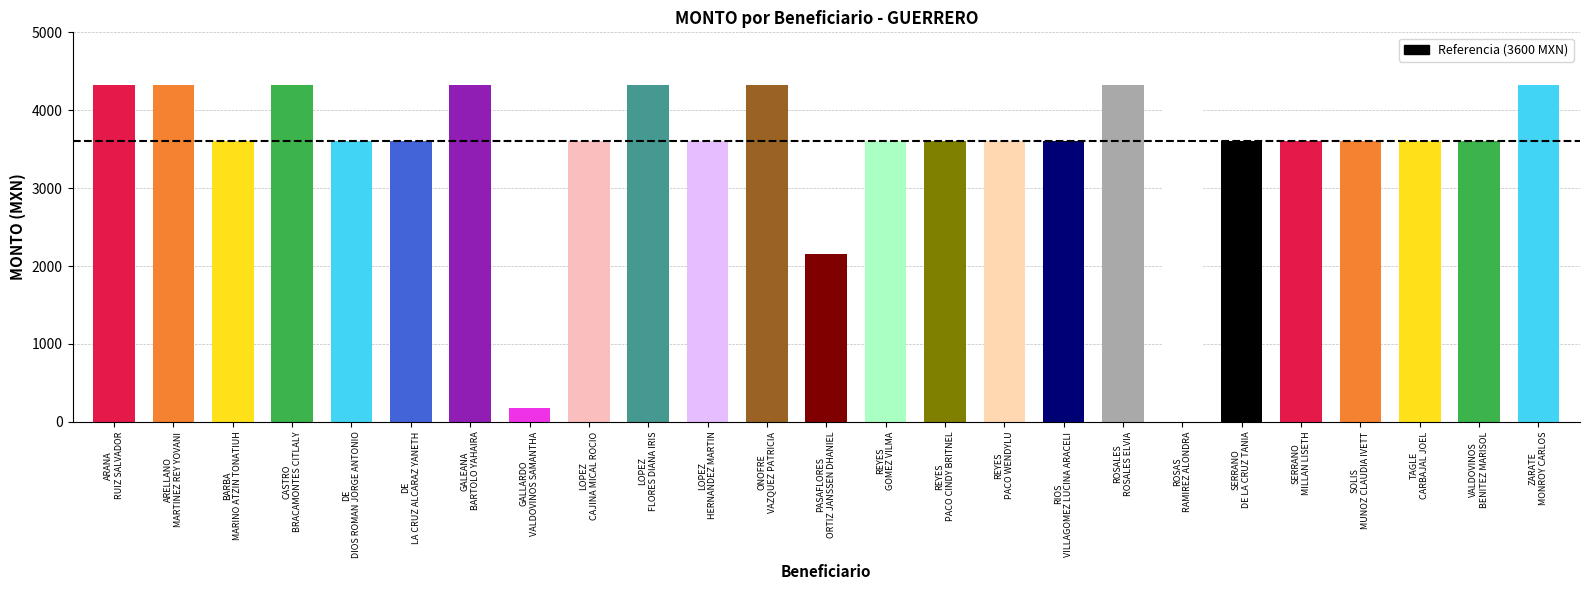

What is the value of the 23rd bar from the left?

3600